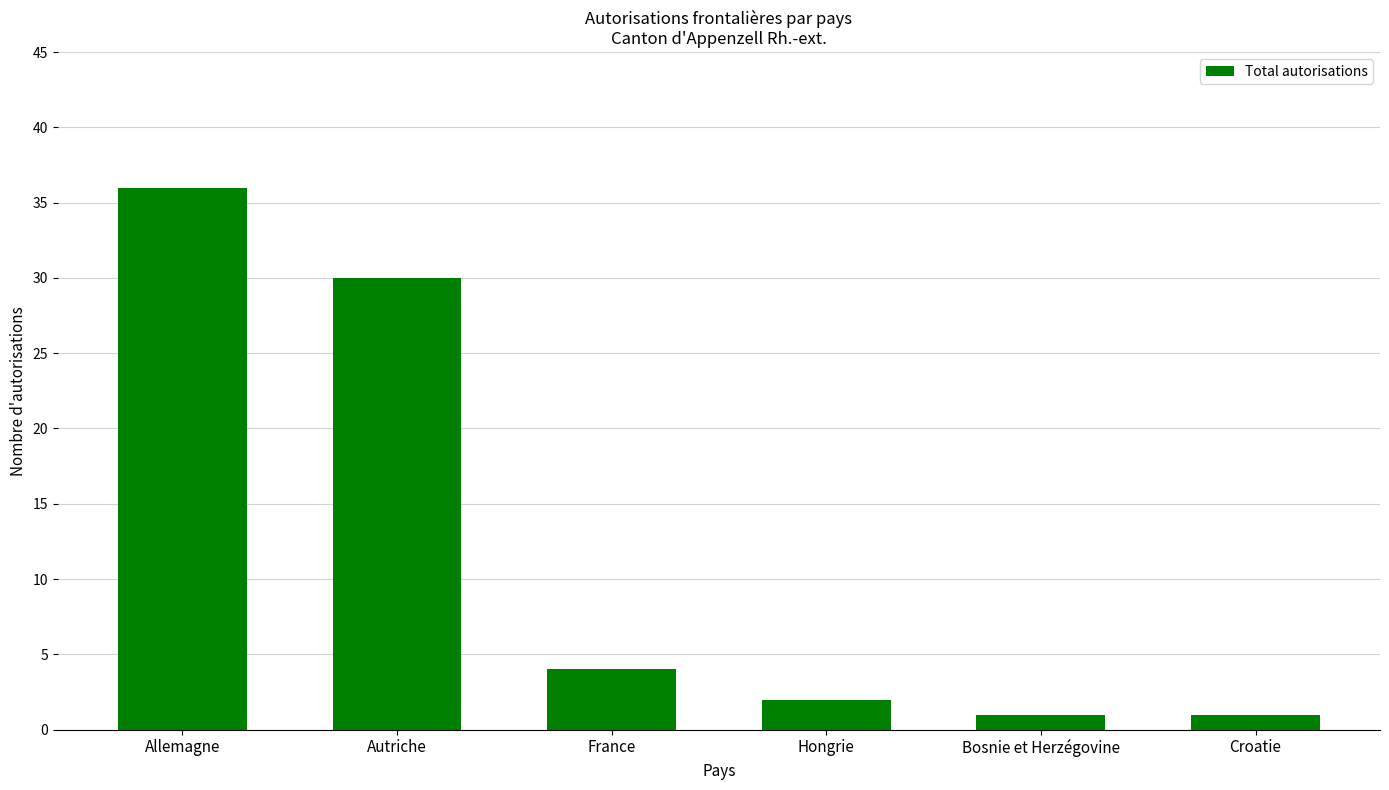

The chart shows a value of 56 at Allemagne. True or false?

False